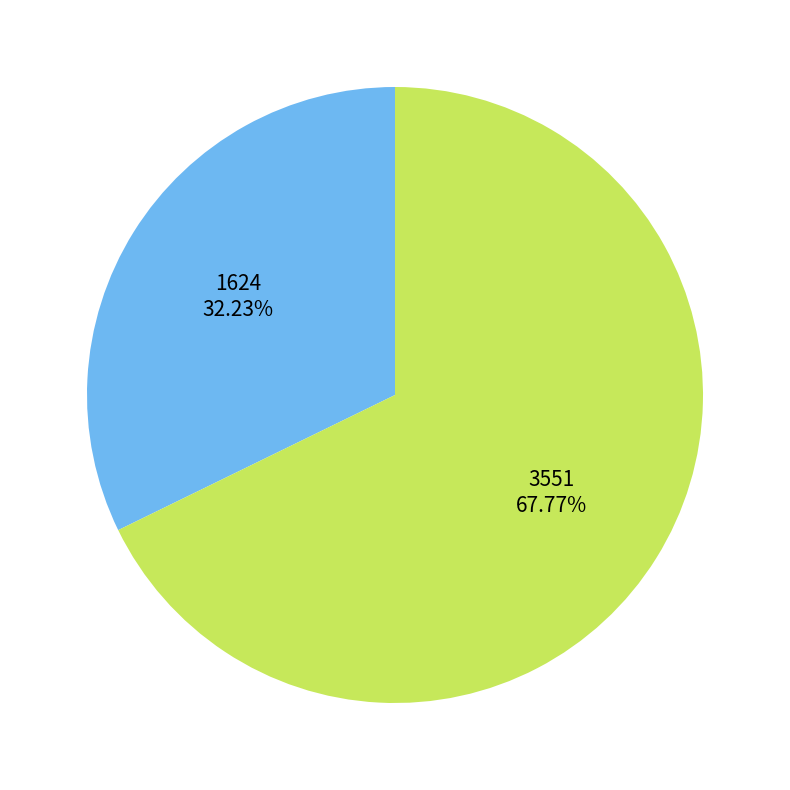

Does any single category account for the majority?

Yes